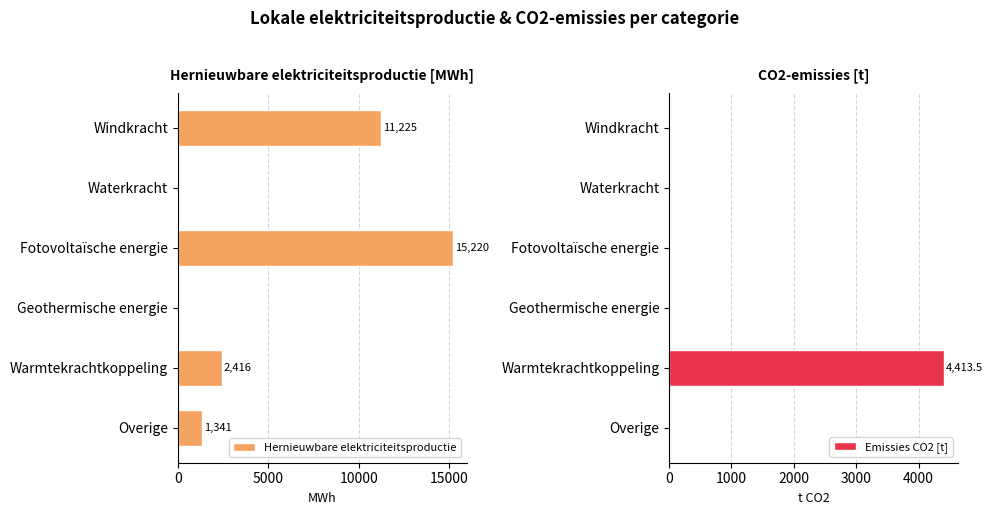

What value does the Hernieuwbare elektriciteitsproductie series have at Windkracht?

11224.9